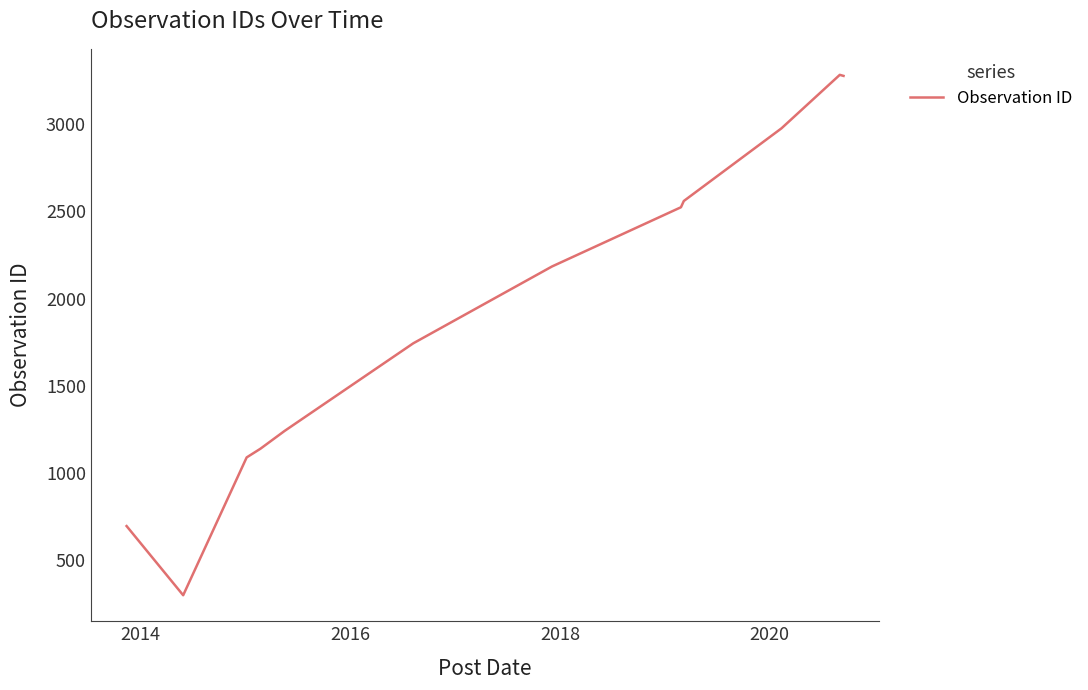

How many lines are shown in the chart?

1